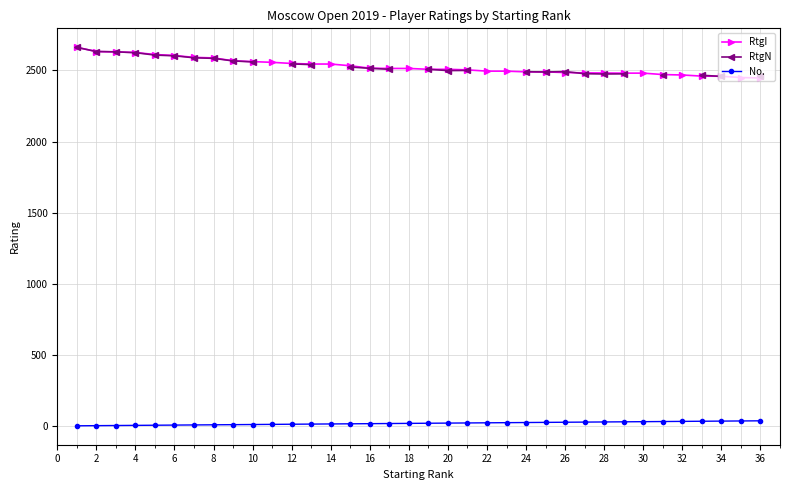

True or false: No. and RtgI cross at least once.

False